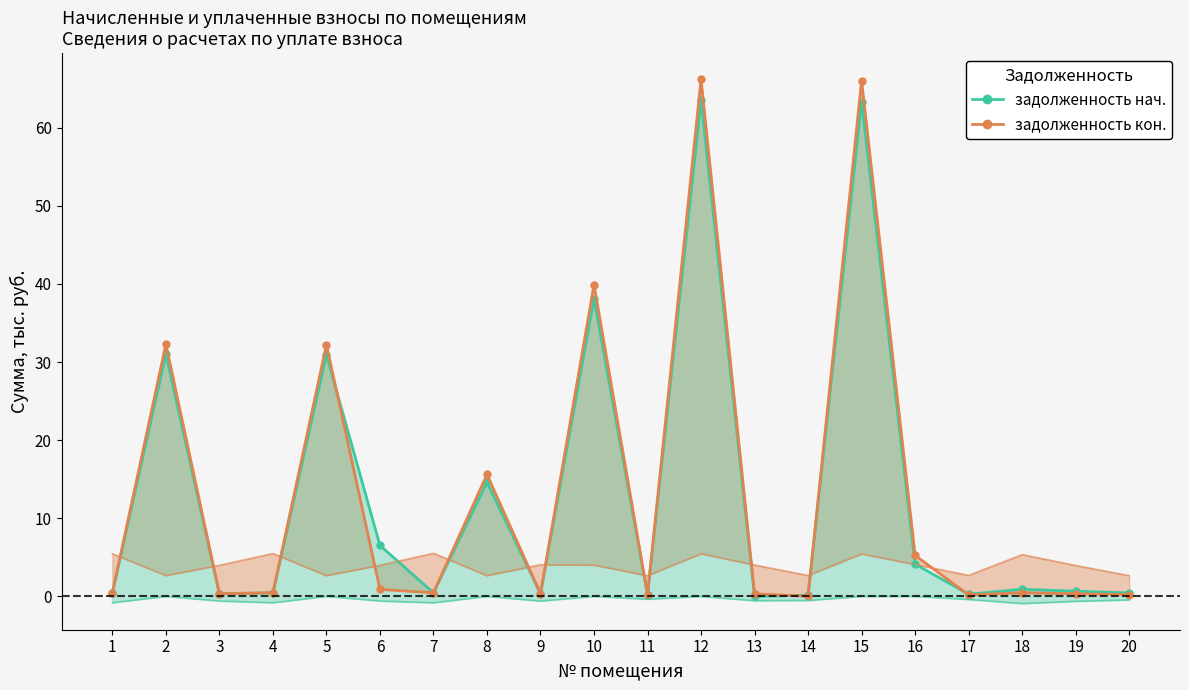

What is the total value across all series at 18?

1.4